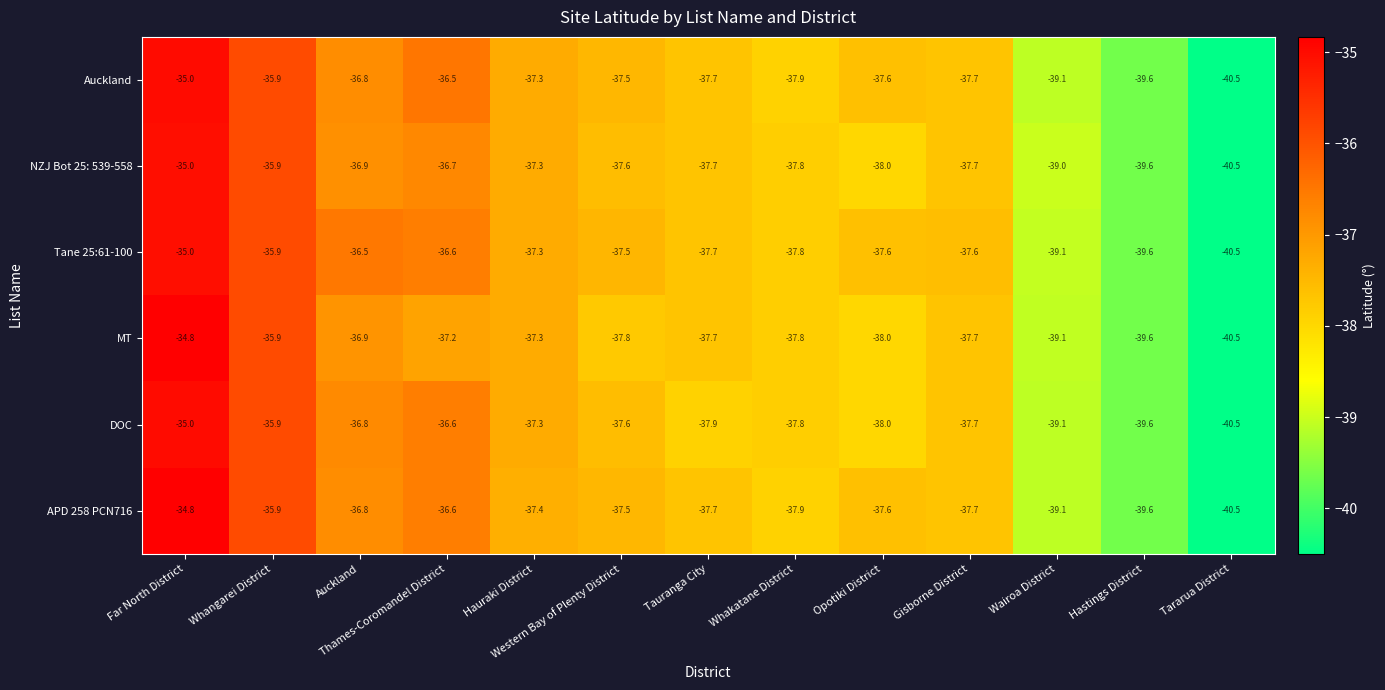

Count the number of categories in the chart.

13